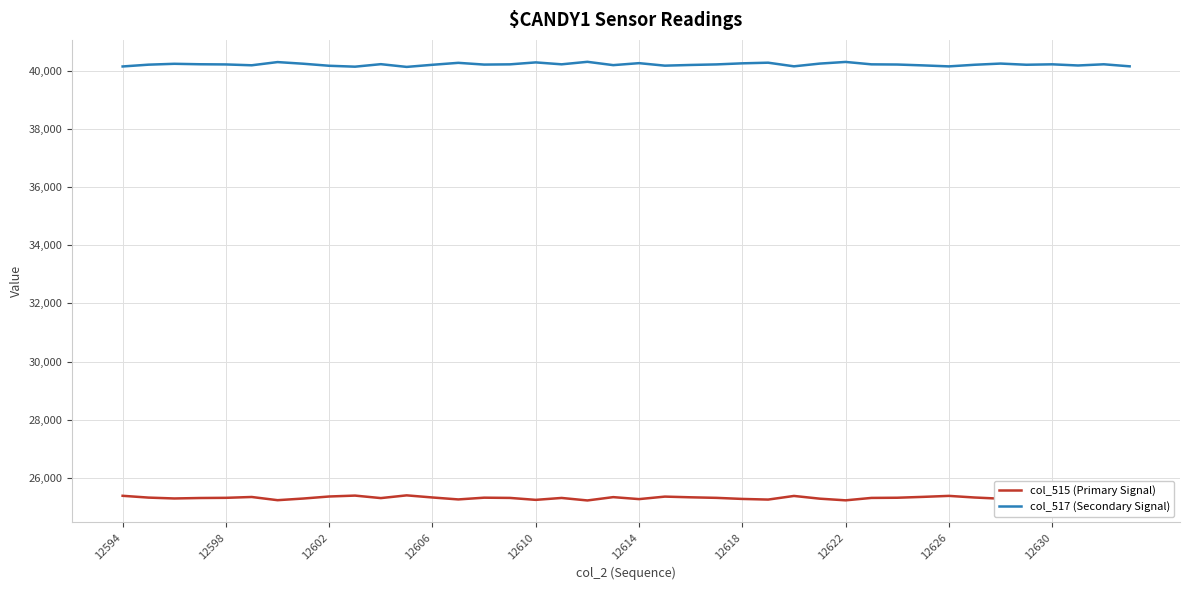

What is the difference between the maximum and minimum values in the col_515 (Primary Signal) series?

175